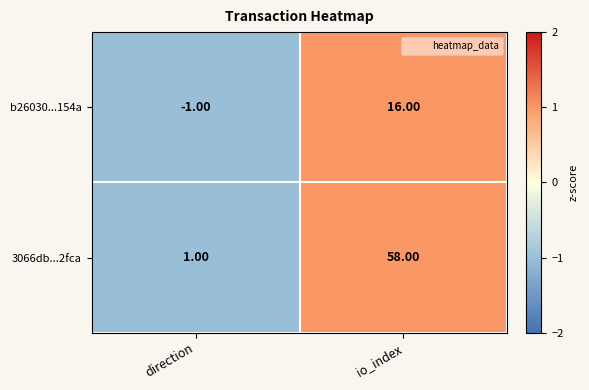

What is the total value across all series at direction?

0